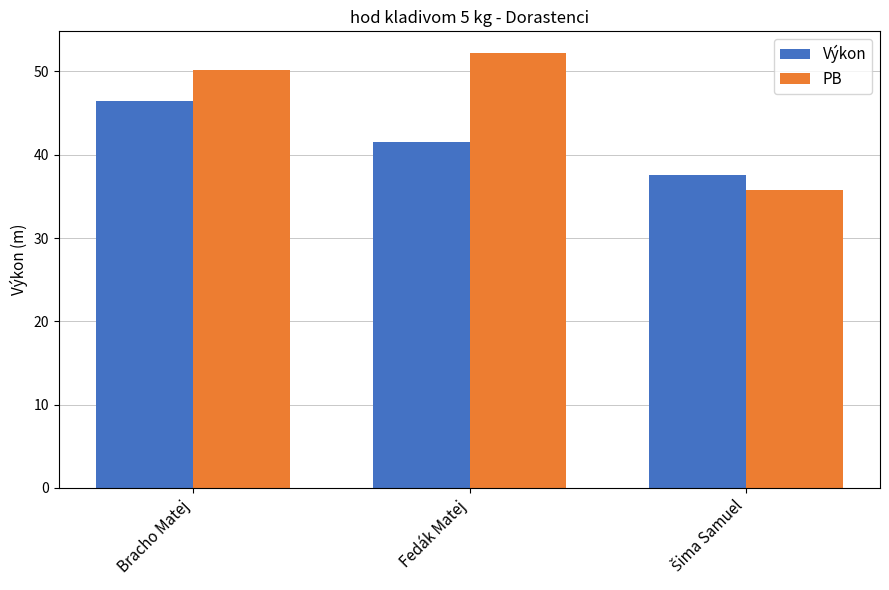

Which category has the highest value across all series?

Fedák Matej